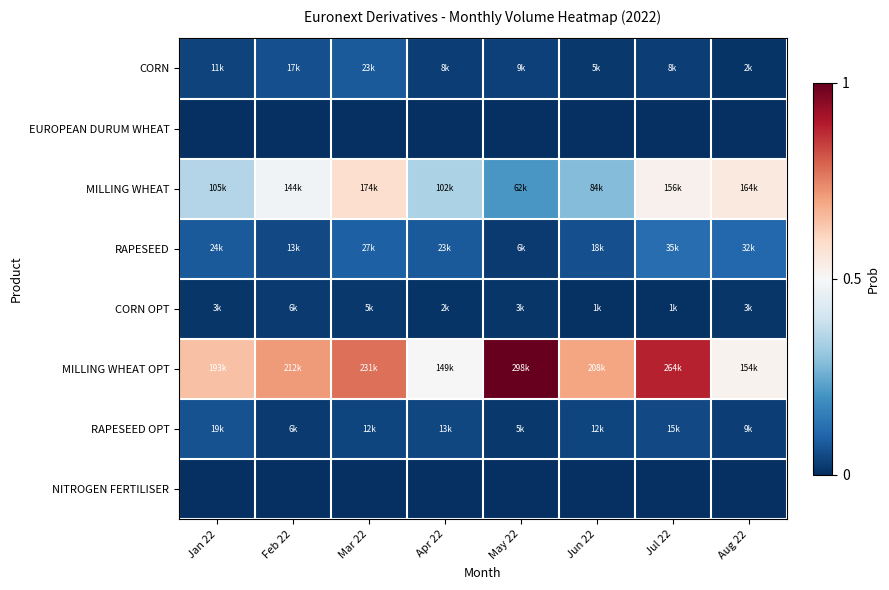

At how many categories does at least one series exceed 0?

8